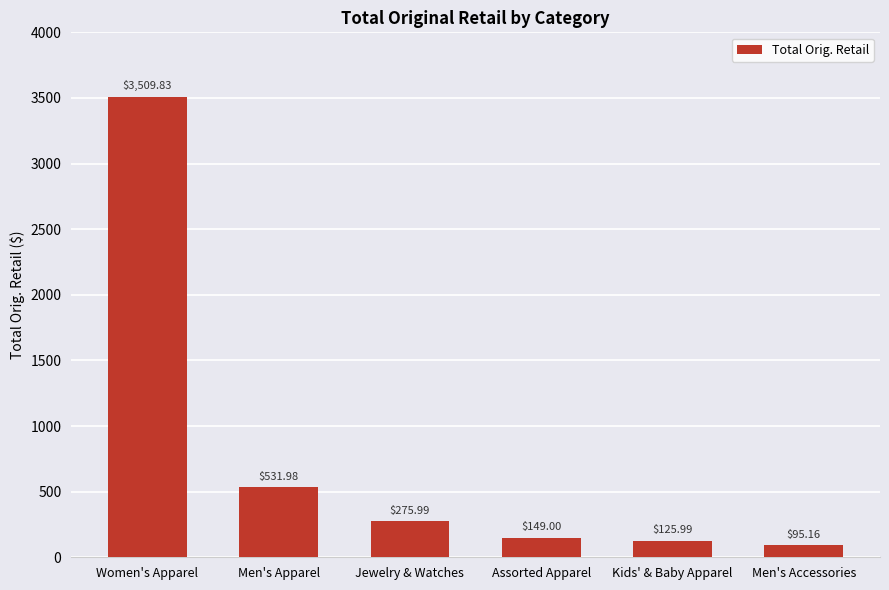

Reading left to right, extract all data points from this chart.

Women's Apparel=3509.8	Men's Apparel=532.0	Jewelry & Watches=276.0	Assorted Apparel=149.0	Kids' & Baby Apparel=126.0	Men's Accessories=95.2